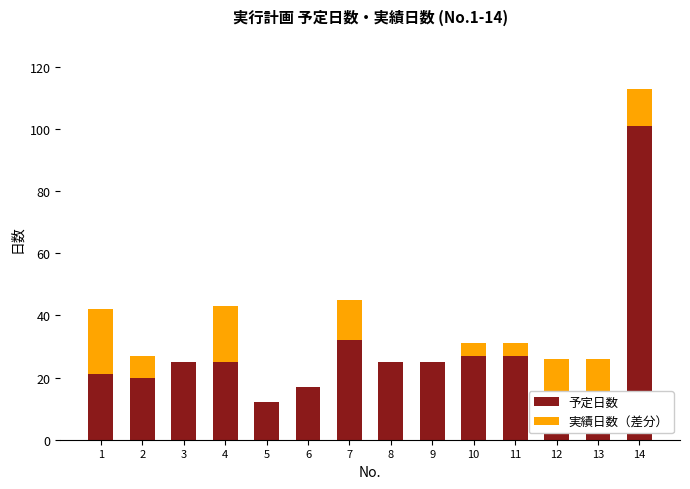

What is the maximum value for 予定日数?

101